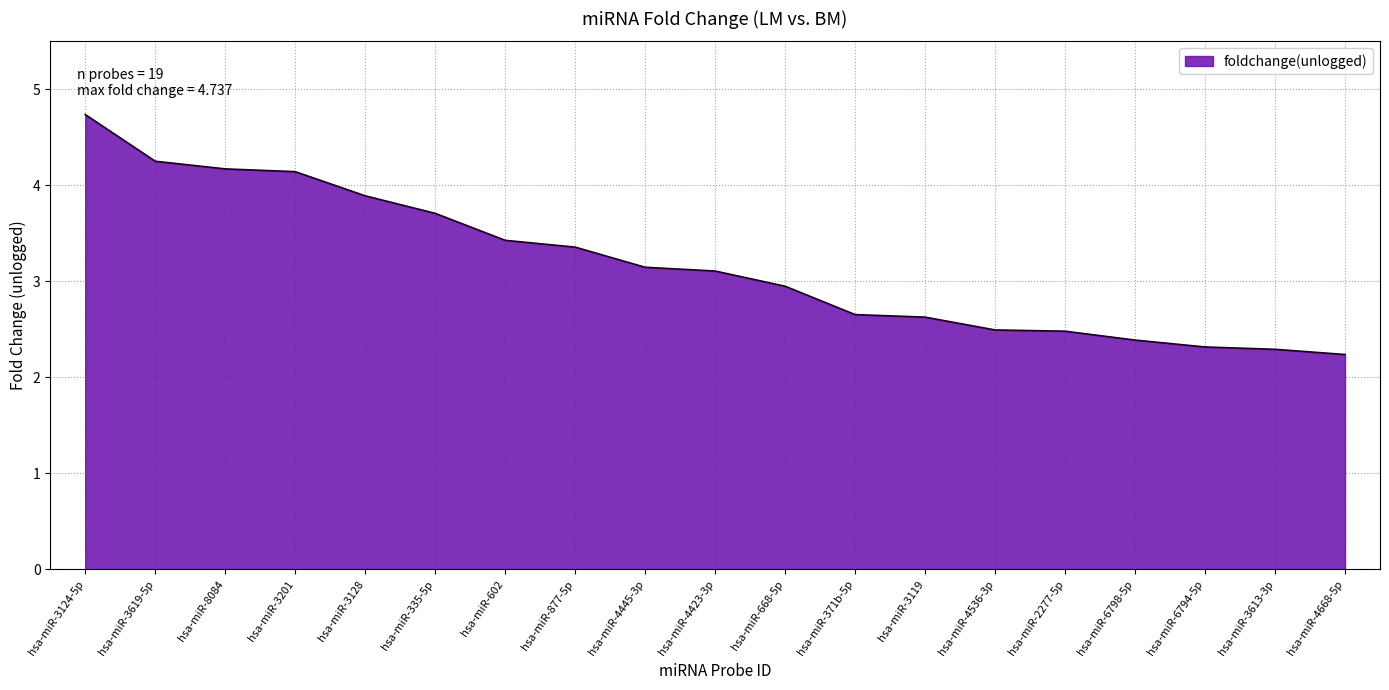

Count the number of data series in this chart.

1